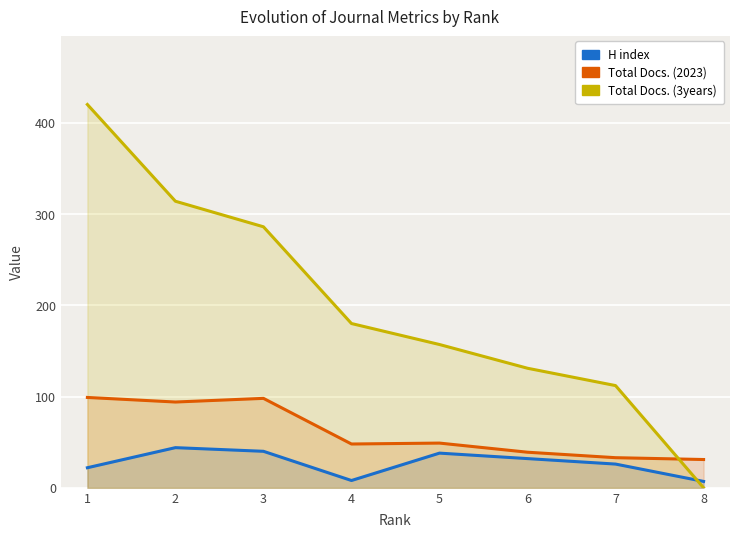

How many categories are shown in the chart?

8